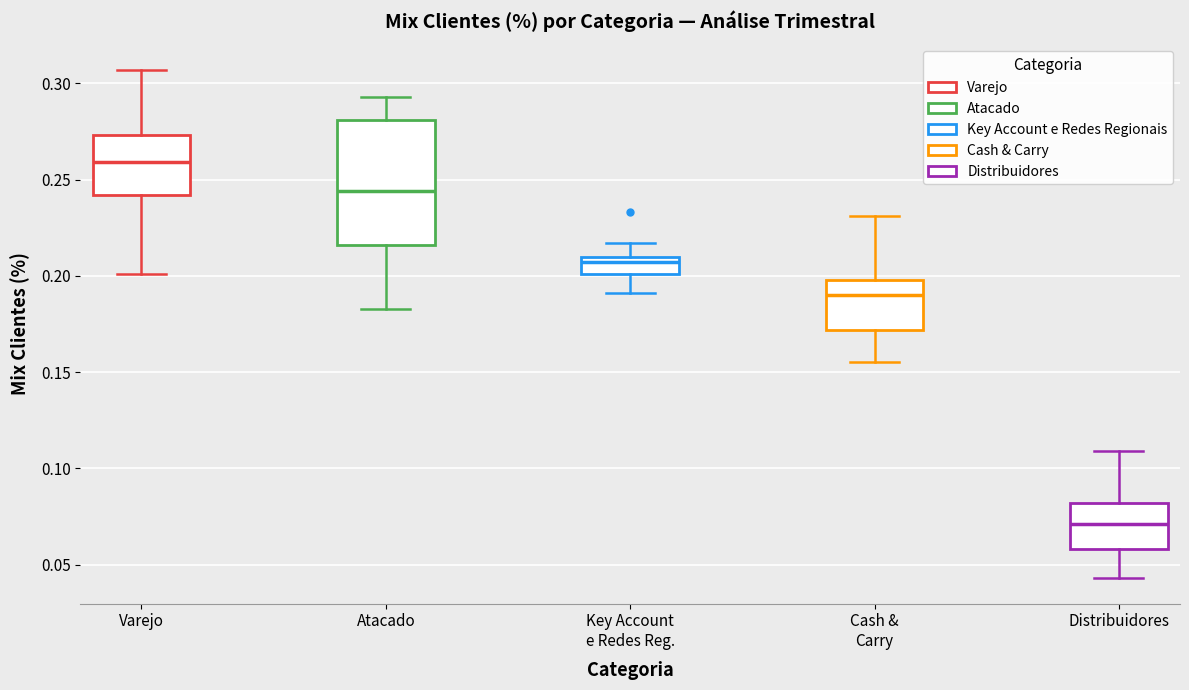

Reading left to right, read every box against the y-axis: the position of its median line, the range the box covers, and the ends of its whiskers. The values are not printed on the chart, so give them approximately, as read against the axis.

Varejo: median 0.260, box 0.240 to 0.275, whiskers 0.200 to 0.305
Atacado: median 0.245, box 0.215 to 0.280, whiskers 0.185 to 0.295
Key Account e Redes Reg.: median 0.205, box 0.200 to 0.210, whiskers 0.190 to 0.215
Cash & Carry: median 0.190, box 0.170 to 0.200, whiskers 0.155 to 0.230
Distribuidores: median 0.070, box 0.060 to 0.080, whiskers 0.045 to 0.110